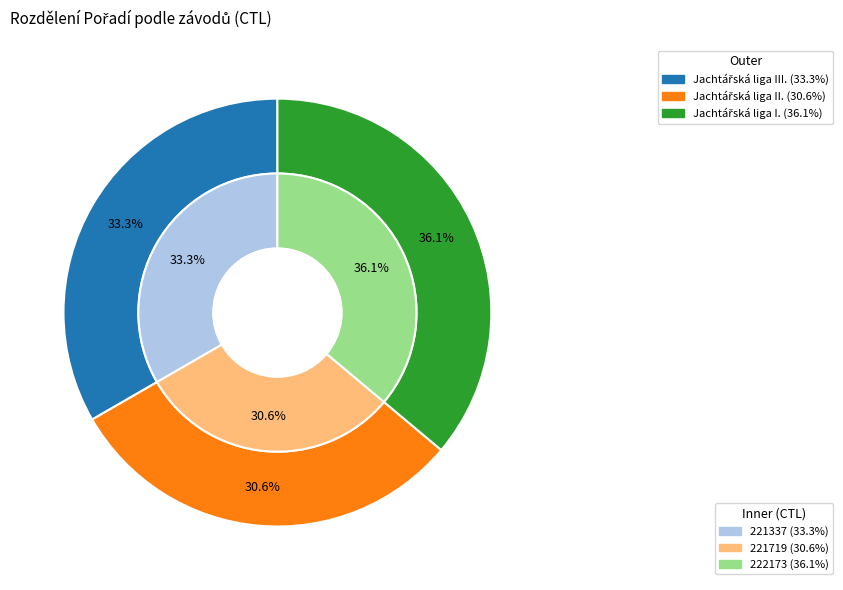

True or false: 221337 accounts for 39% of the total.

False